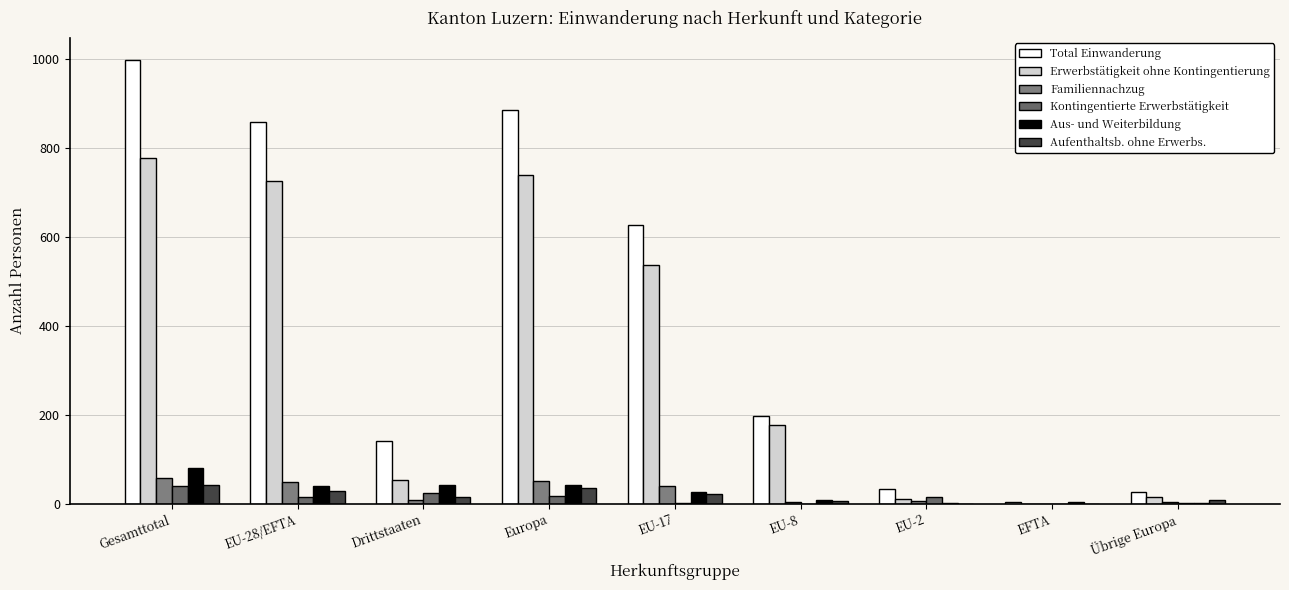

At which label does Kontingentierte Erwerbstätigkeit first exceed 14?

Gesamttotal